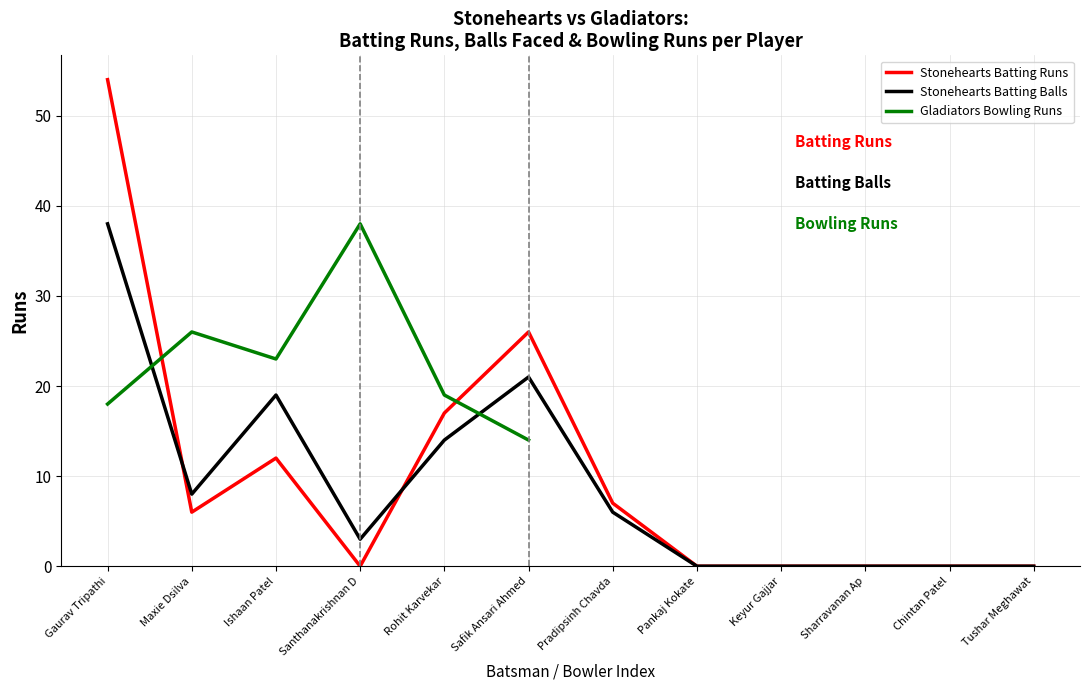

What position from the left is Chintan Patel?

11